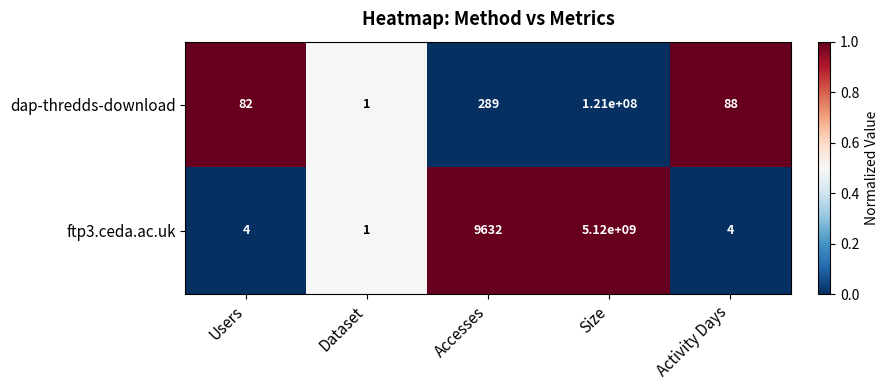

What is the difference between the dap-thredds-download values at Size and Dataset?

120999999